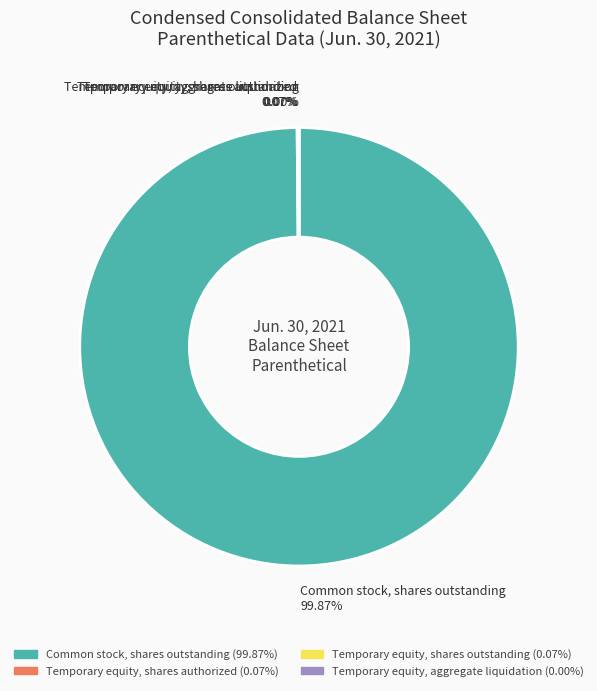

Is Common stock, shares outstanding 99.87% the majority of the pie?

Yes